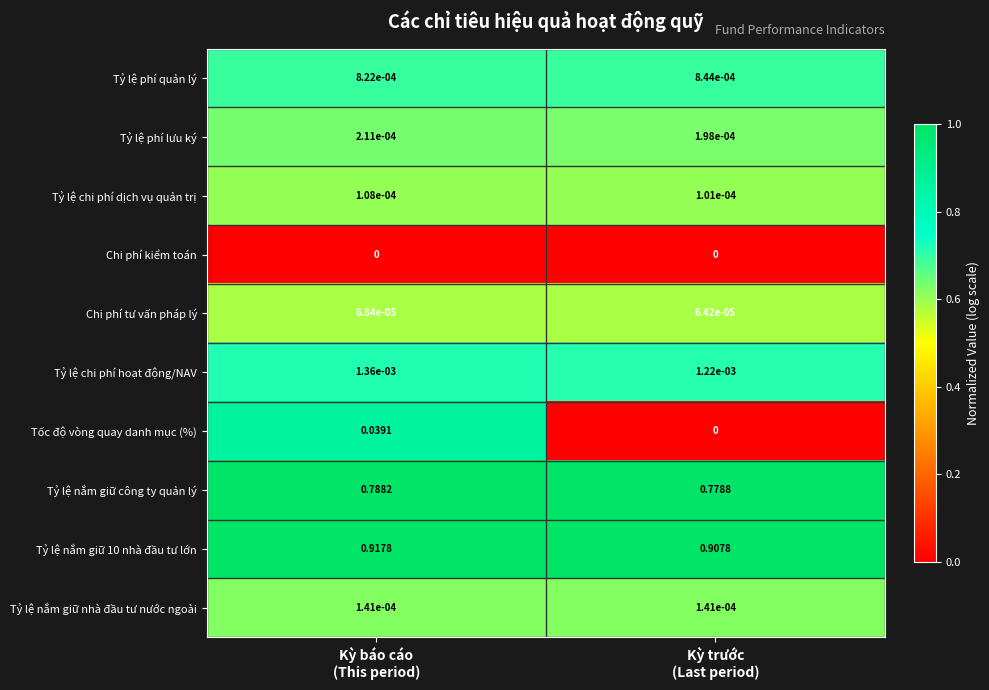

Which series has the largest range (max minus min)?

Tốc độ vòng quay danh mục (%)